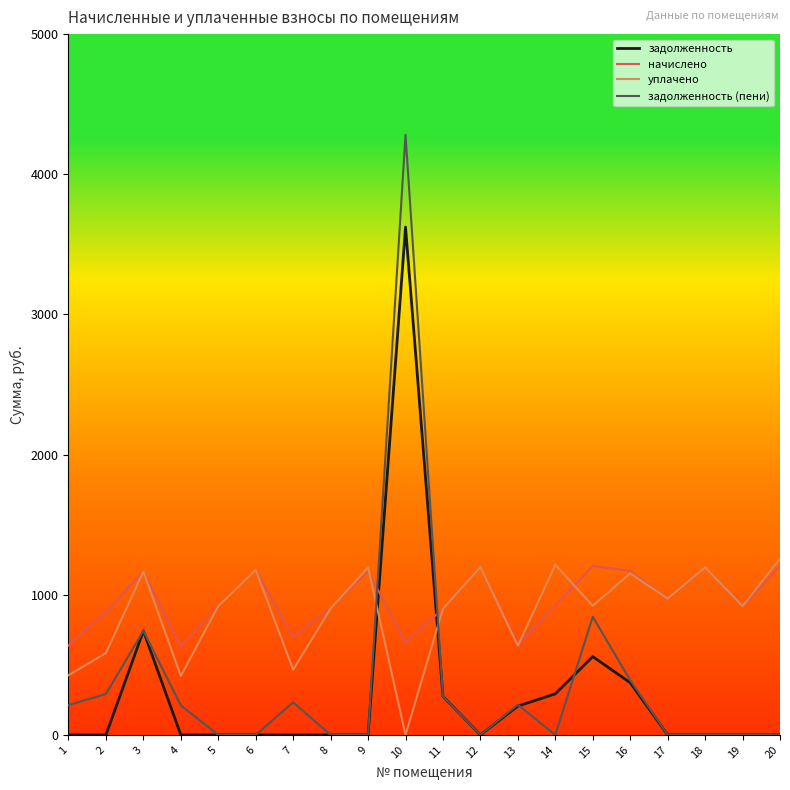

What is the spread (max minus min) of values at 3?

423.9